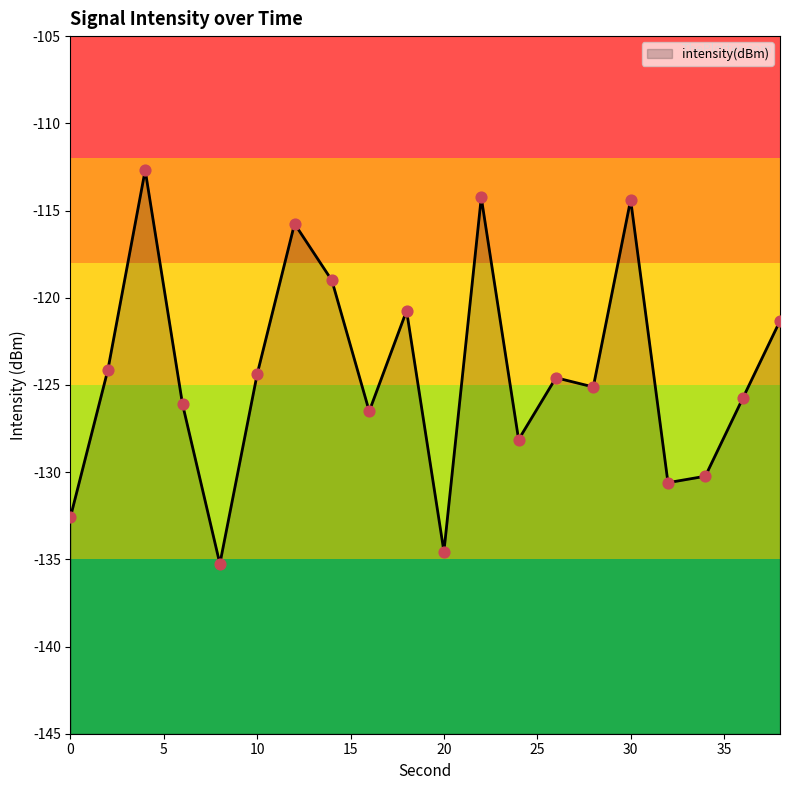

What is the change in value from 8 to 20?

+0.7